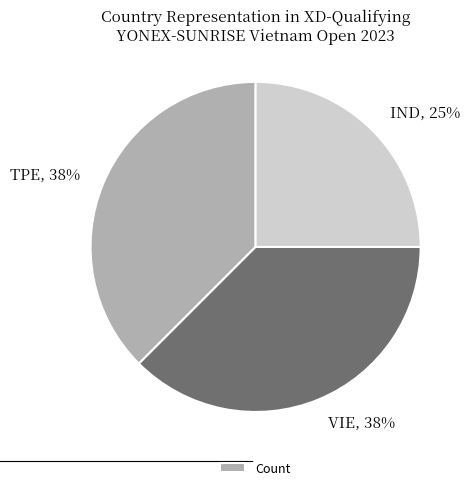

How many segments does this pie chart have?

3